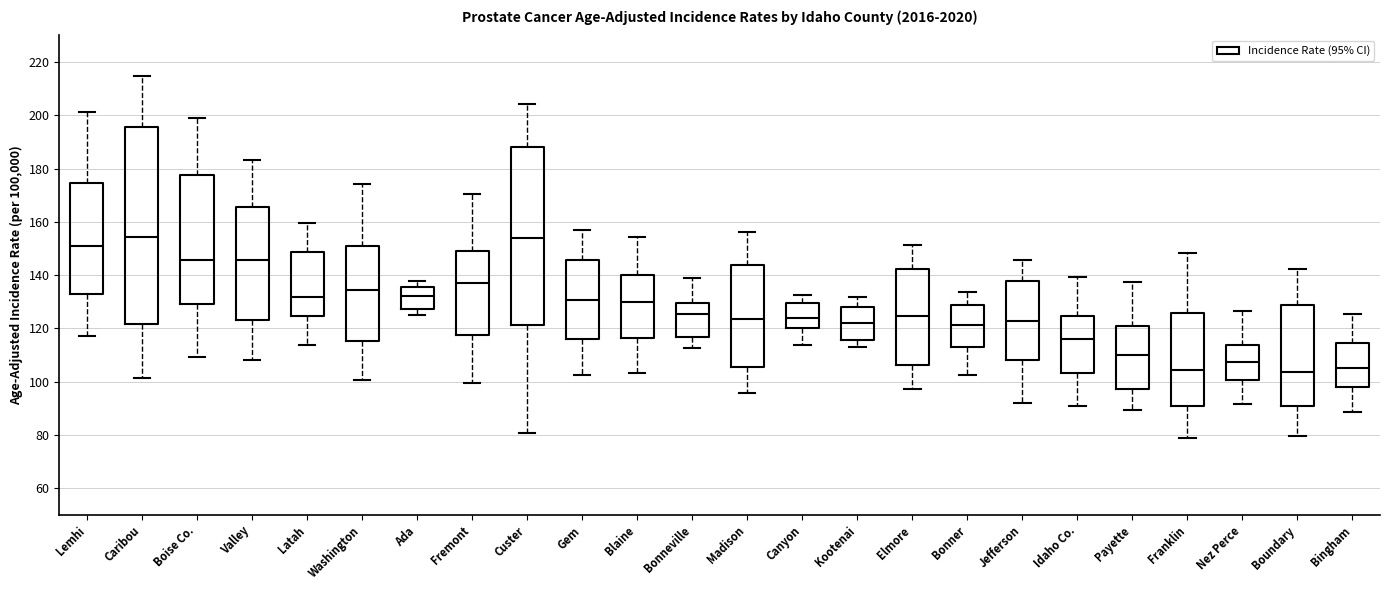

Reading left to right, read every box against the y-axis: the position of its median line, the range the box covers, and the ends of its whiskers. The values are not printed on the chart, so give them approximately, as read against the axis.

Lemhi: median 150, box 132 to 174, whiskers 118 to 202
Caribou: median 154, box 122 to 196, whiskers 102 to 214
Boise Co.: median 146, box 130 to 178, whiskers 110 to 200
Valley: median 146, box 124 to 166, whiskers 108 to 184
Latah: median 132, box 124 to 148, whiskers 114 to 160
Washington: median 134, box 116 to 152, whiskers 100 to 174
Ada: median 132, box 128 to 136, whiskers 126 to 138
Fremont: median 136, box 118 to 150, whiskers 100 to 170
Custer: median 154, box 122 to 188, whiskers 80 to 204
Gem: median 130, box 116 to 146, whiskers 102 to 158
Blaine: median 130, box 116 to 140, whiskers 104 to 154
Bonneville: median 126, box 116 to 130, whiskers 112 to 140
Madison: median 124, box 106 to 144, whiskers 96 to 156
Canyon: median 124, box 120 to 130, whiskers 114 to 132
Kootenai: median 122, box 116 to 128, whiskers 114 to 132
Elmore: median 124, box 106 to 142, whiskers 98 to 152
Bonner: median 122, box 114 to 128, whiskers 102 to 134
Jefferson: median 122, box 108 to 138, whiskers 92 to 146
Idaho Co.: median 116, box 104 to 124, whiskers 90 to 140
Payette: median 110, box 98 to 122, whiskers 90 to 138
Franklin: median 104, box 90 to 126, whiskers 78 to 148
Nez Perce: median 108, box 100 to 114, whiskers 92 to 126
Boundary: median 104, box 90 to 128, whiskers 80 to 142
Bingham: median 106, box 98 to 114, whiskers 88 to 126